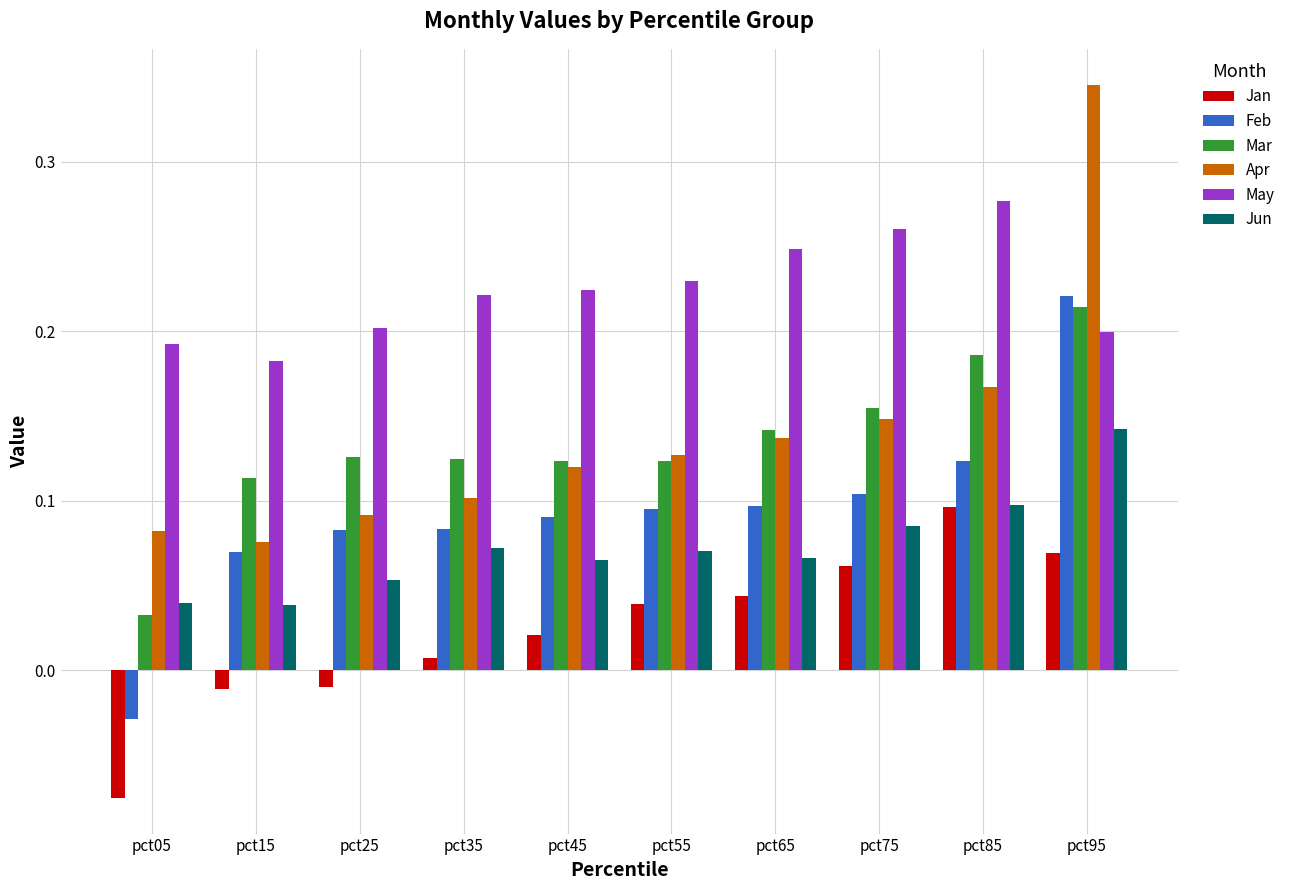

What is the sum of all Mar values?

1.3